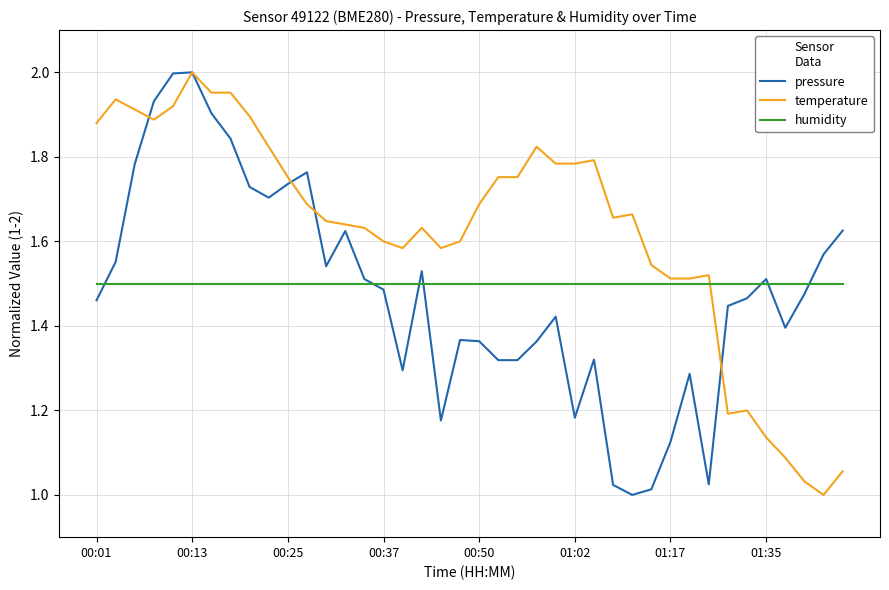

At how many categories does at least one series exceed 1?

40